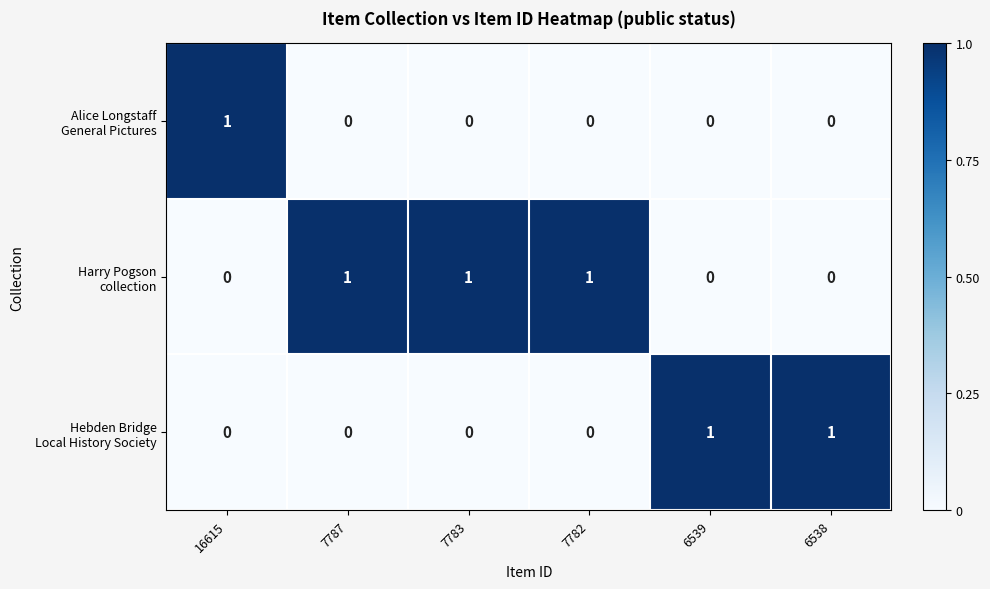

At how many categories does at least one series exceed 0?

6